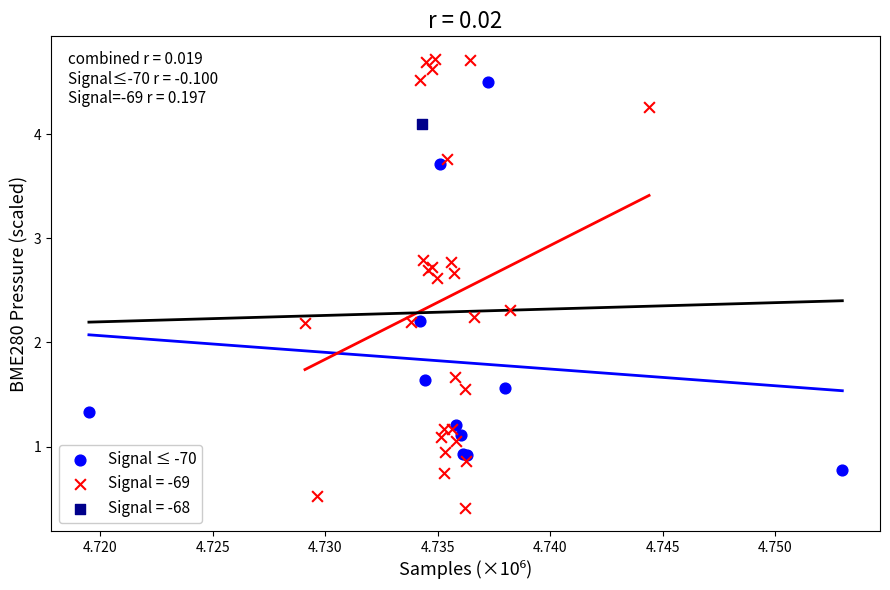

What are all the series names shown in the legend?

Signal ≤ -70, Signal = -69, Signal = -68